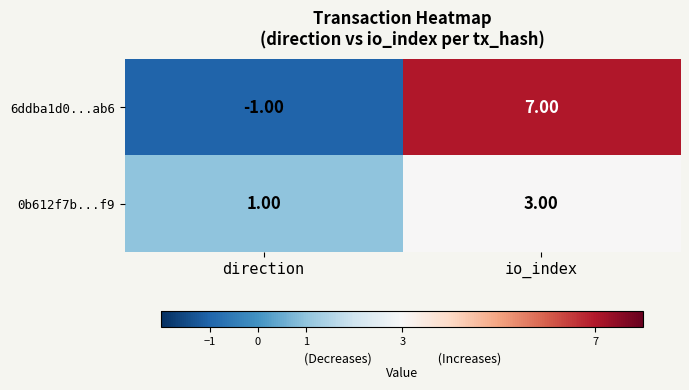

What is the total value across all series at io_index?

10